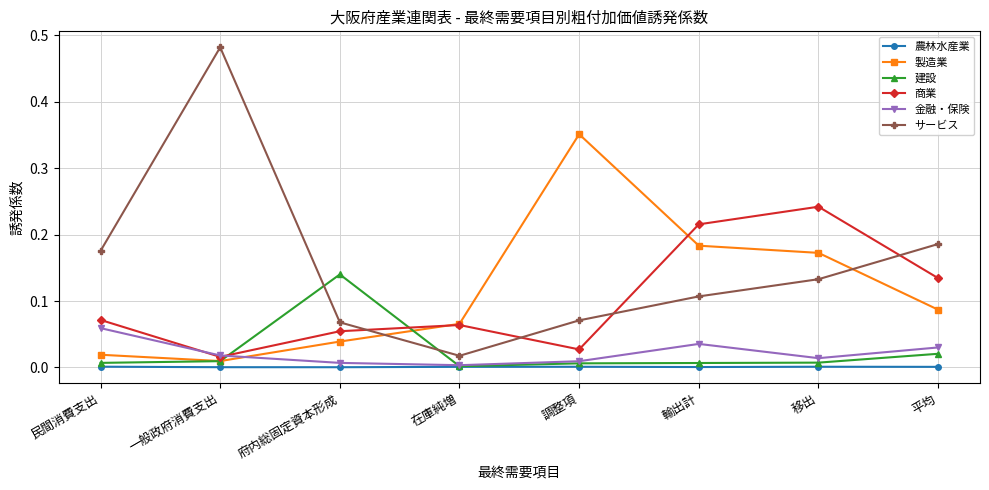

Which category has the lowest value in the 商業 series?

一般政府消費支出